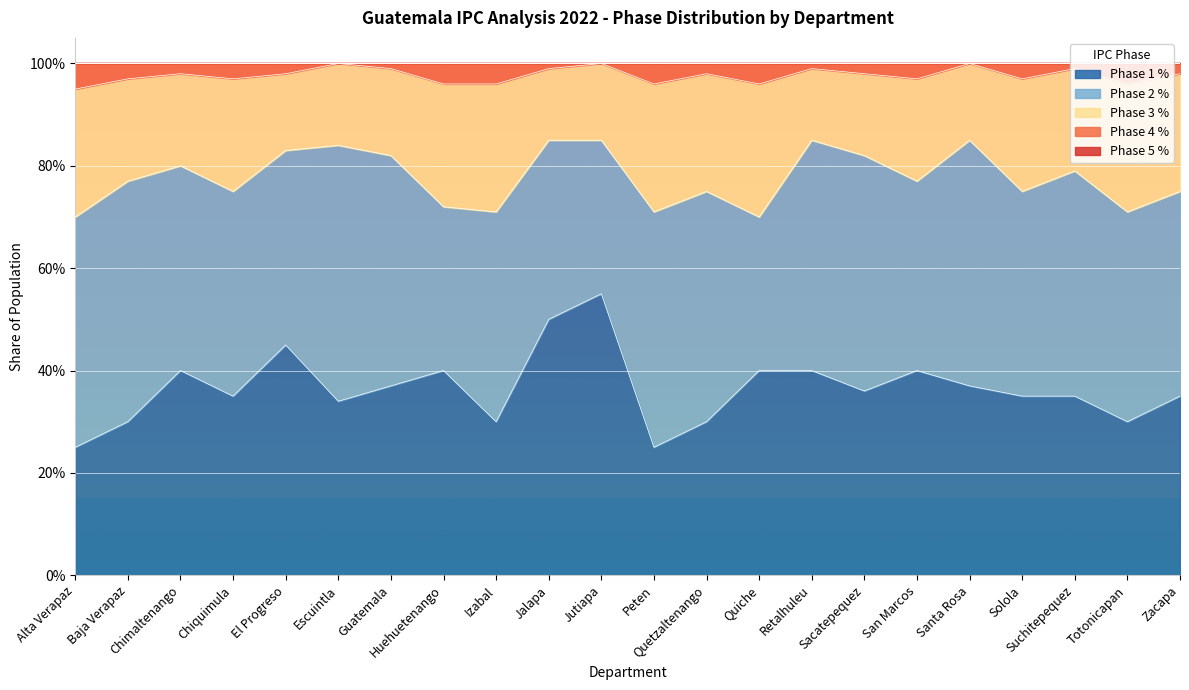

What is the smallest value displayed?

0.2